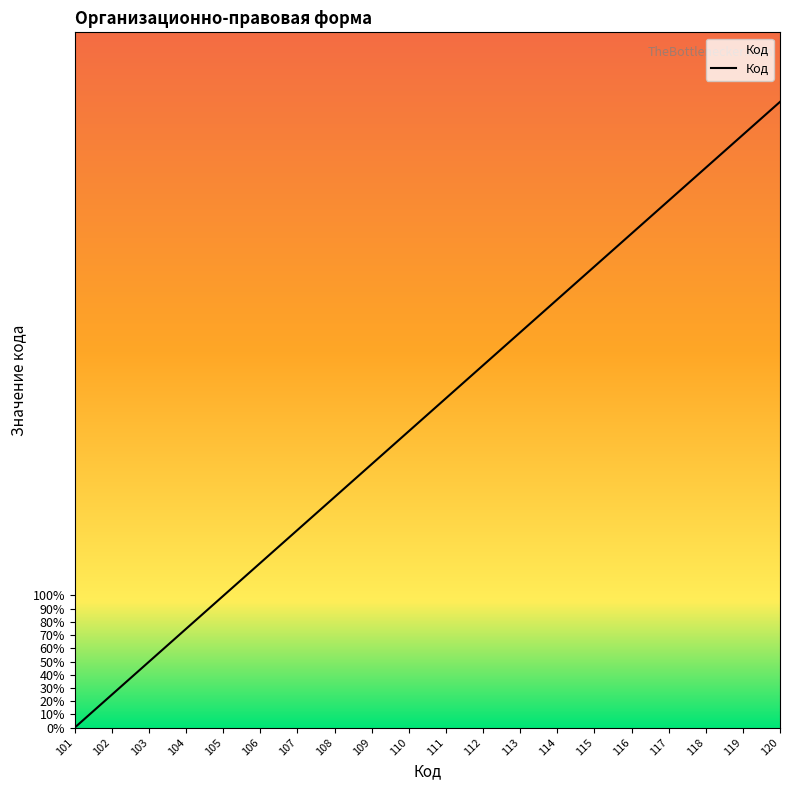

Approximately how many times larger is the value at 107 compared to 120?

0.3